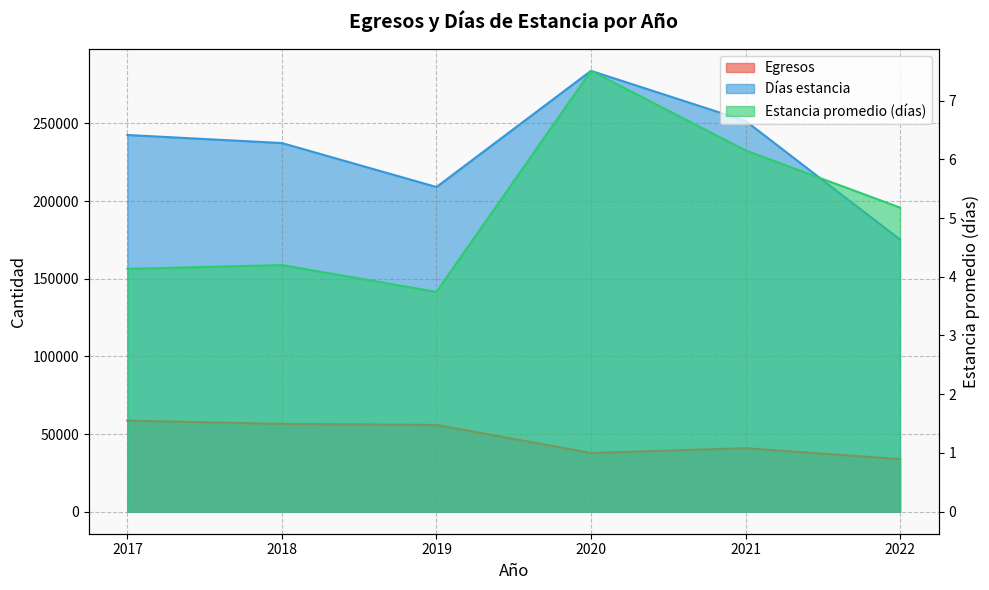

Is the value of Días estancia at 2019 greater than the value of Egresos at 2018?

Yes